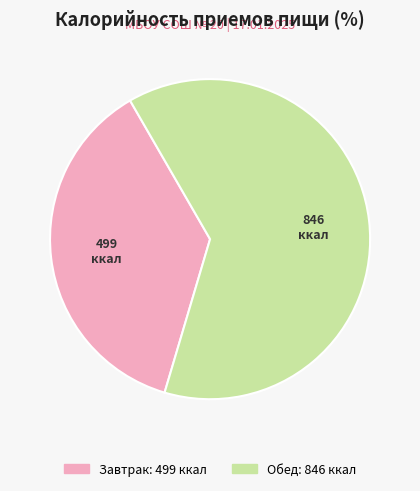

The Завтрак slice represents 37% of the pie. True or false?

True